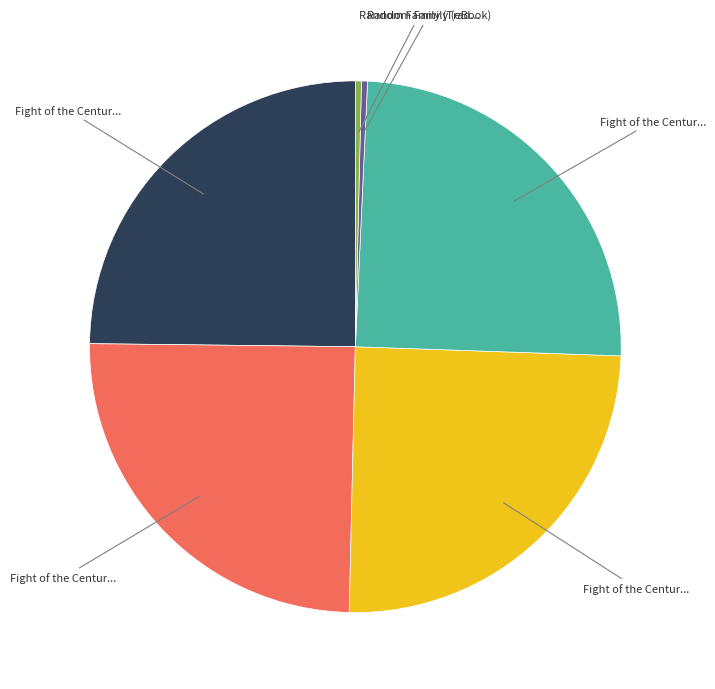

Is there a majority slice in this chart?

No